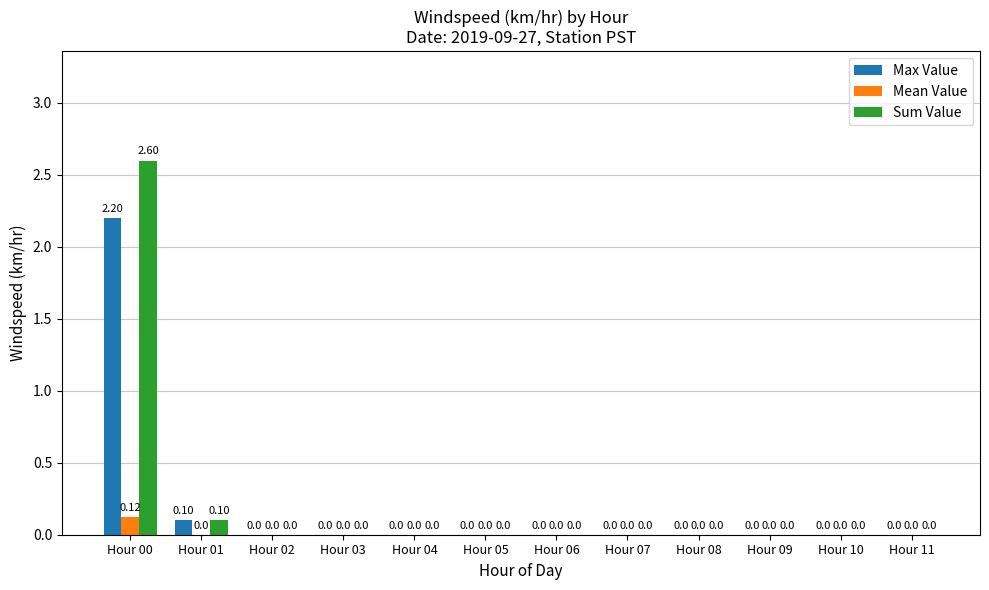

Which series has the largest total across all categories?

Sum Value